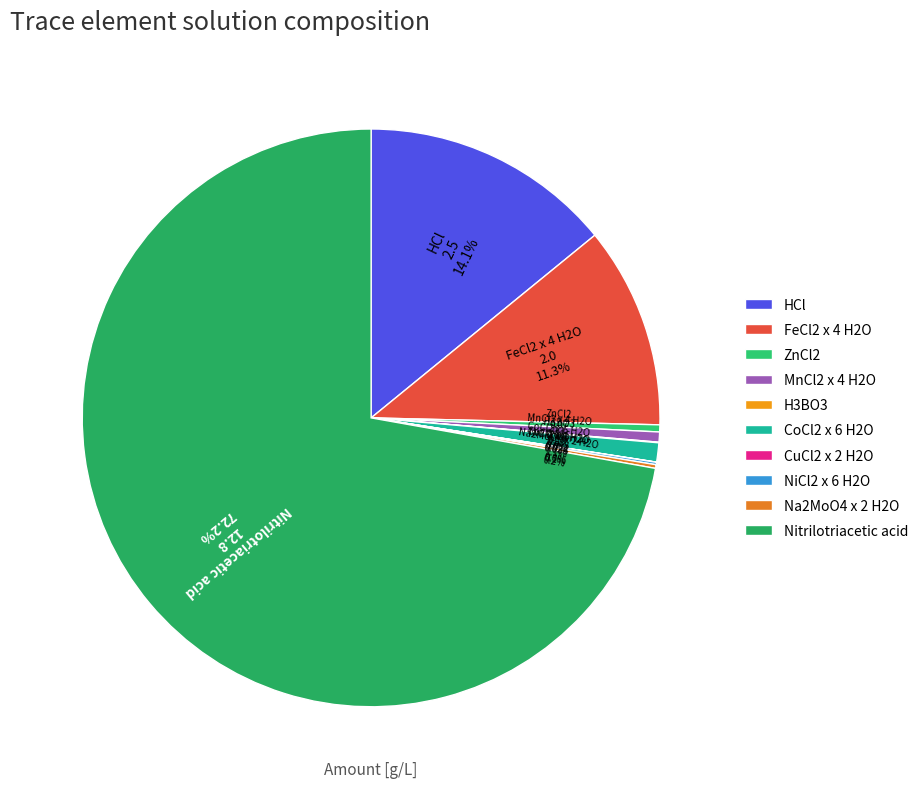

Which has a higher value, FeCl2 x 4 H2O or HCl?

HCl